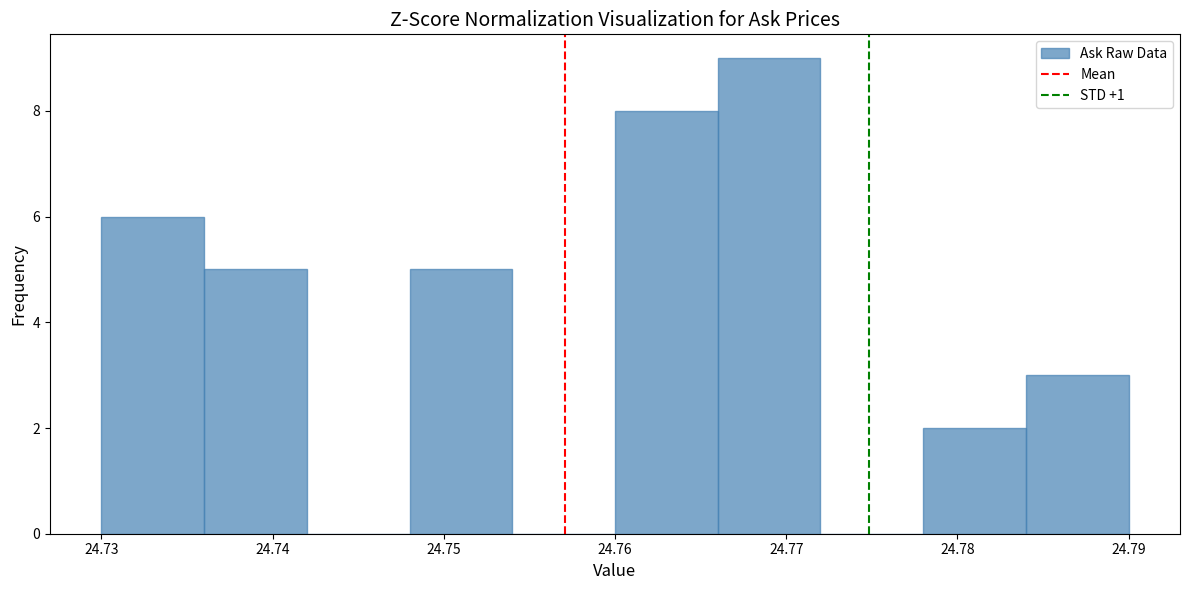

Over which range of the x-axis is the bar tallest?

24.766 to 24.772